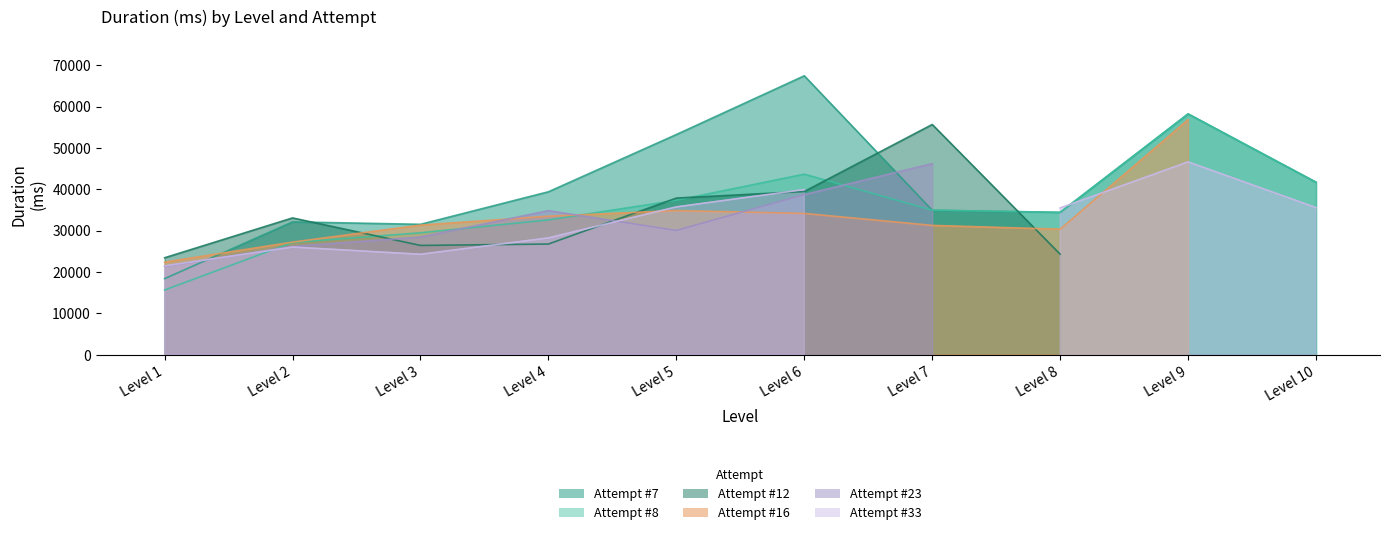

Which category has the lowest value in the Attempt #8 series?

Level 1